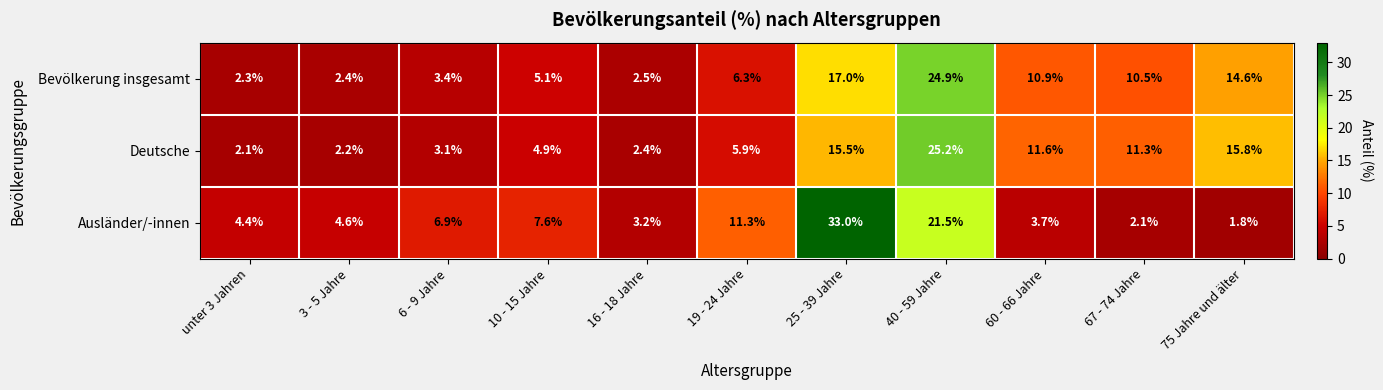

How many data points in Deutsche are above 5?

6